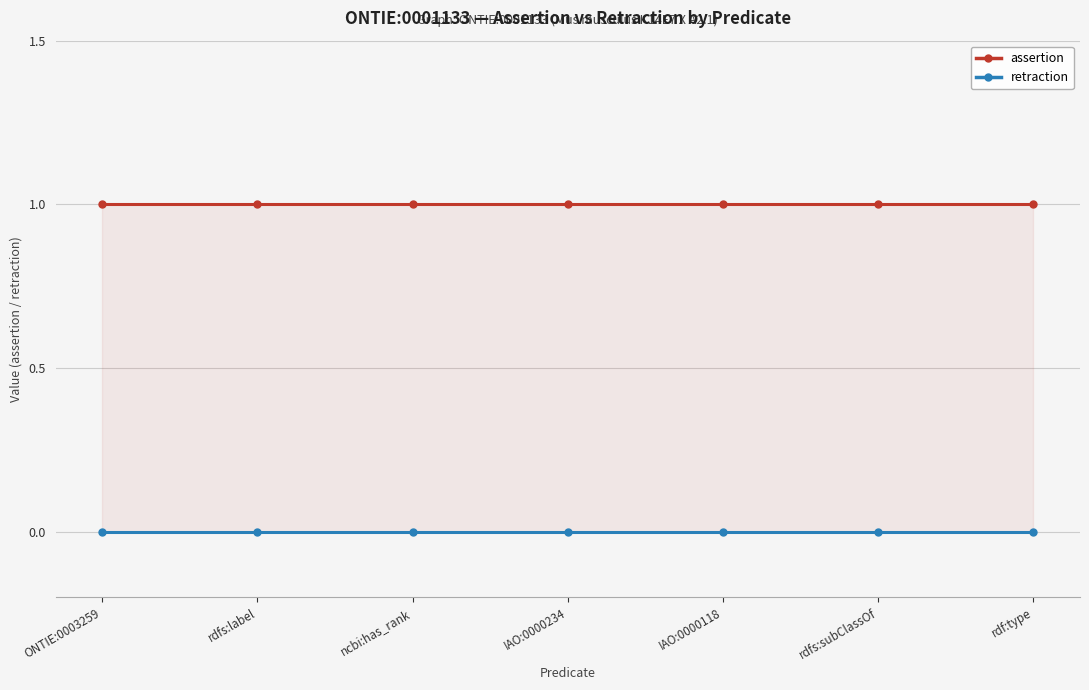

True or false: assertion and retraction intersect in this chart.

False